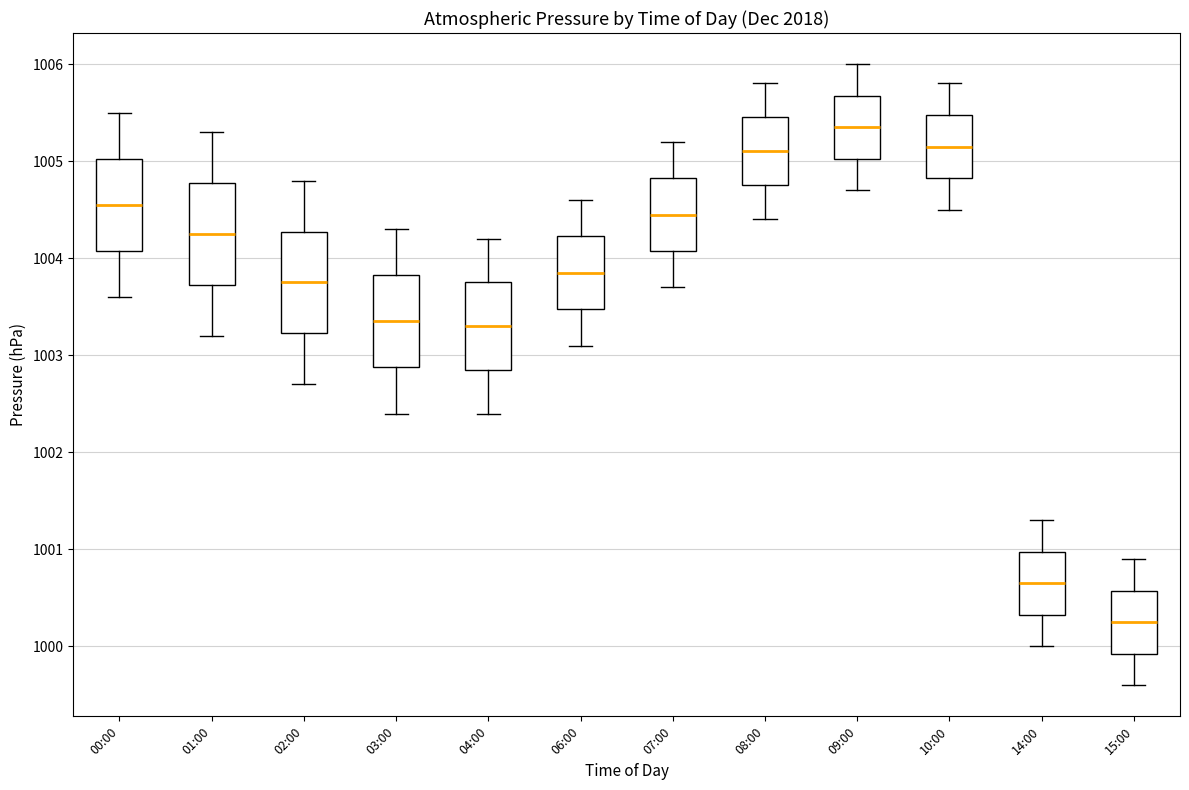

Reading left to right, read every box against the y-axis: the position of its median line, the range the box covers, and the ends of its whiskers. The values are not printed on the chart, so give them approximately, as read against the axis.

00:00: median 1004.6, box 1004.1 to 1005.0, whiskers 1003.6 to 1005.5
01:00: median 1004.3, box 1003.7 to 1004.8, whiskers 1003.2 to 1005.3
02:00: median 1003.8, box 1003.2 to 1004.3, whiskers 1002.7 to 1004.8
03:00: median 1003.4, box 1002.9 to 1003.8, whiskers 1002.4 to 1004.3
04:00: median 1003.3, box 1002.9 to 1003.8, whiskers 1002.4 to 1004.2
06:00: median 1003.9, box 1003.5 to 1004.2, whiskers 1003.1 to 1004.6
07:00: median 1004.5, box 1004.1 to 1004.8, whiskers 1003.7 to 1005.2
08:00: median 1005.1, box 1004.8 to 1005.5, whiskers 1004.4 to 1005.8
09:00: median 1005.4, box 1005.0 to 1005.7, whiskers 1004.7 to 1006.0
10:00: median 1005.2, box 1004.8 to 1005.5, whiskers 1004.5 to 1005.8
14:00: median 1000.7, box 1000.3 to 1001.0, whiskers 1000.0 to 1001.3
15:00: median 1000.3, box 999.9 to 1000.6, whiskers 999.6 to 1000.9